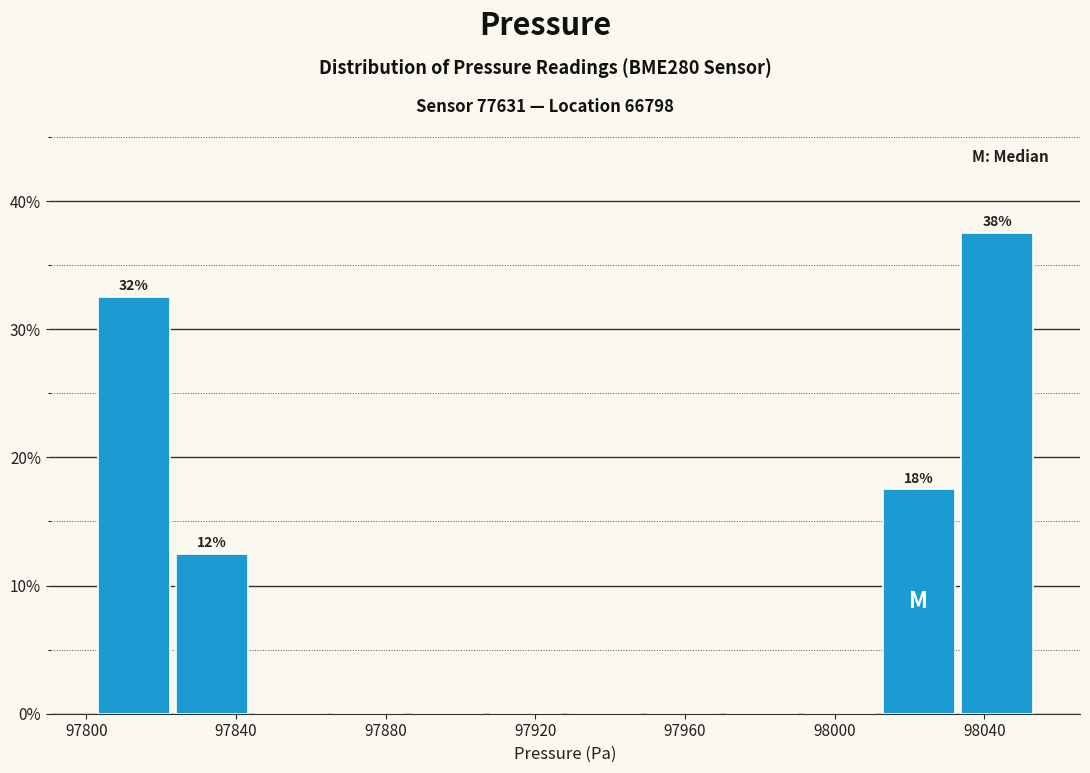

Over which range of the x-axis is the bar tallest?

98035 to 98055